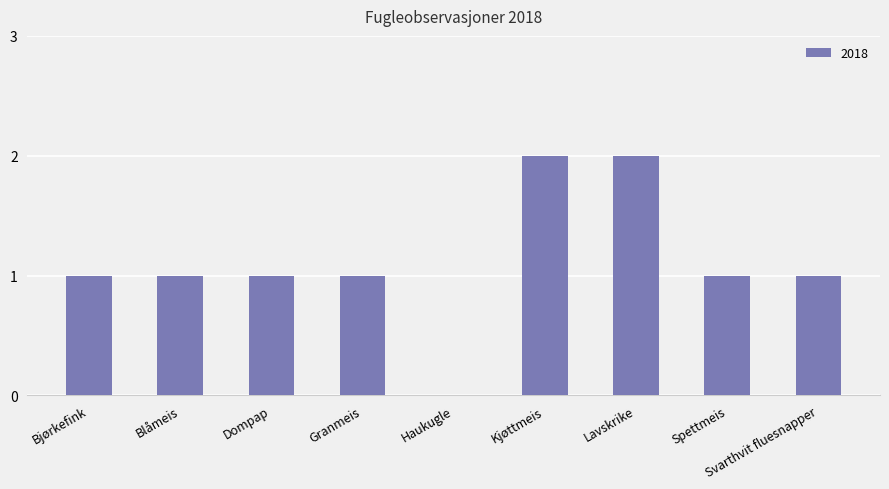

Reading left to right, what are all the values shown in this chart?

Bjørkefink=1	Blåmeis=1	Dompap=1	Granmeis=1	Haukugle=0	Kjøttmeis=2	Lavskrike=2	Spettmeis=1	Svarthvit fluesnapper=1